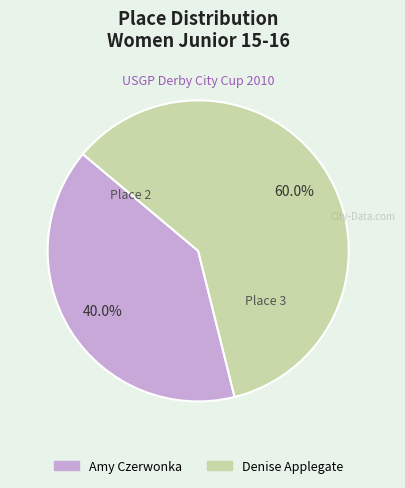

To the nearest percent, what percentage of the pie is Amy Czerwonka?

40%